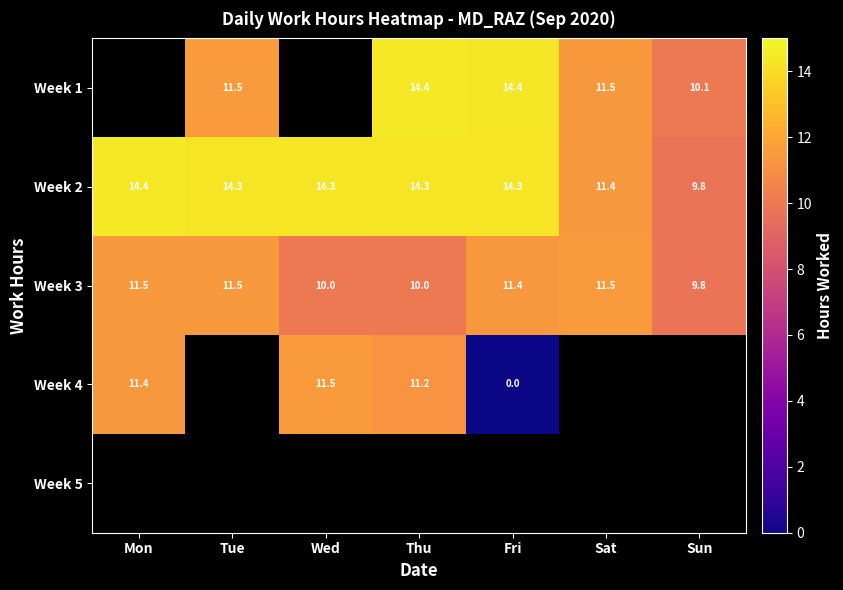

Is the value of Week 4 at Wed greater than the value of Week 3 at Sun?

Yes